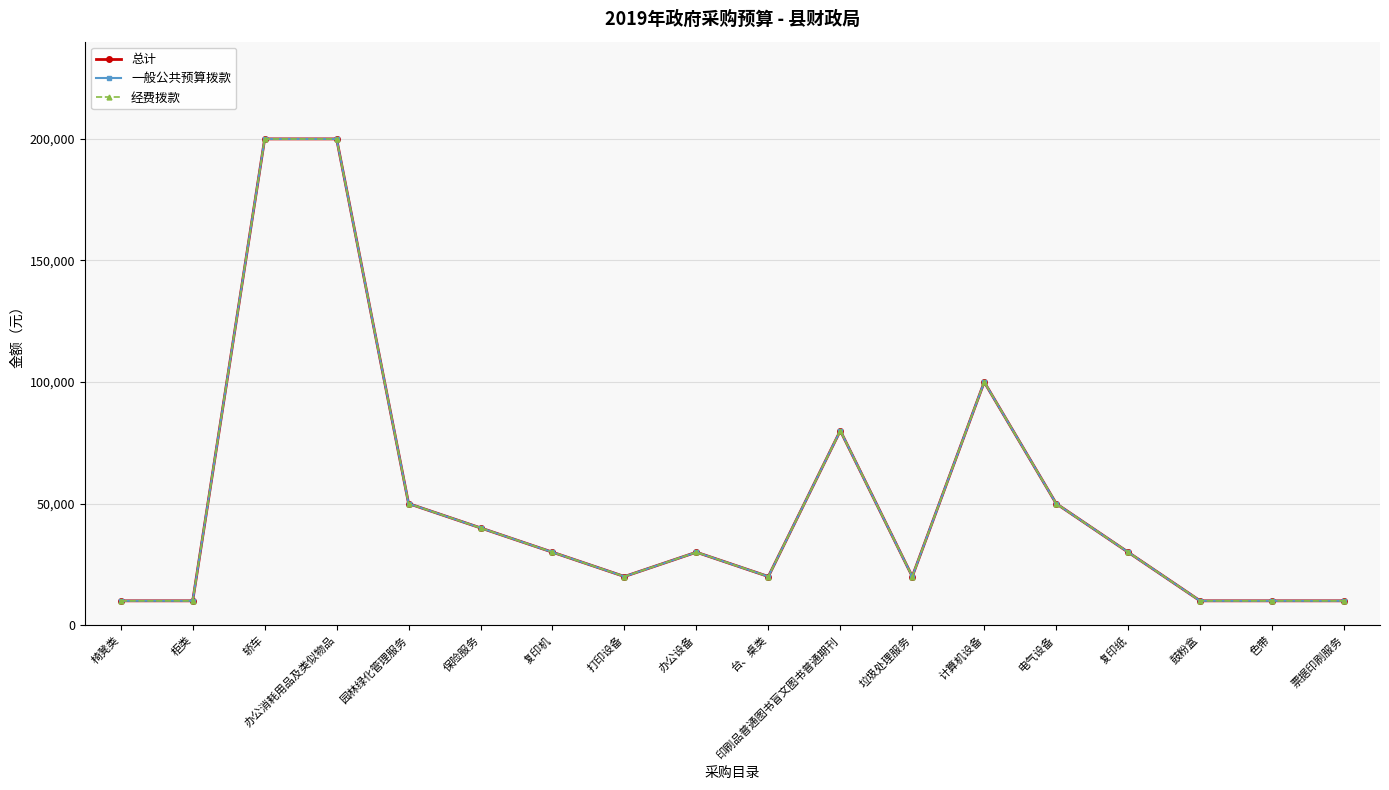

Reading left to right, what are all the values shown in this chart?

总计: 10000	10000	200000	200000	50000	40000	30000	20000	30000	20000	80000	20000	100000	50000	30000	10000	10000	10000
一般公共预算拨款: 10000	10000	200000	200000	50000	40000	30000	20000	30000	20000	80000	20000	100000	50000	30000	10000	10000	10000
经费拨款: 10000	10000	200000	200000	50000	40000	30000	20000	30000	20000	80000	20000	100000	50000	30000	10000	10000	10000